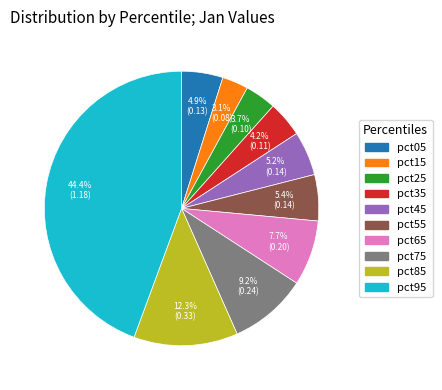

To the nearest percent, what is the combined percentage of pct75 and pct05?

14%